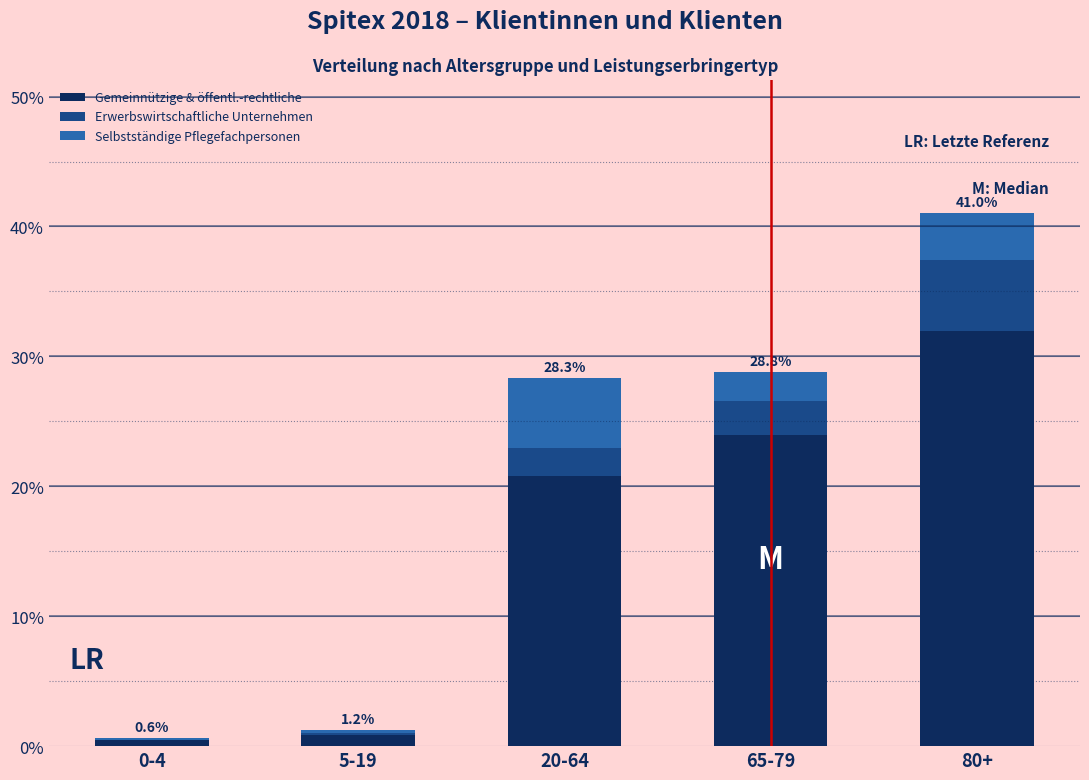

What is the highest value of the Gemeinnützige & öffentl.-rechtliche series?

32.0